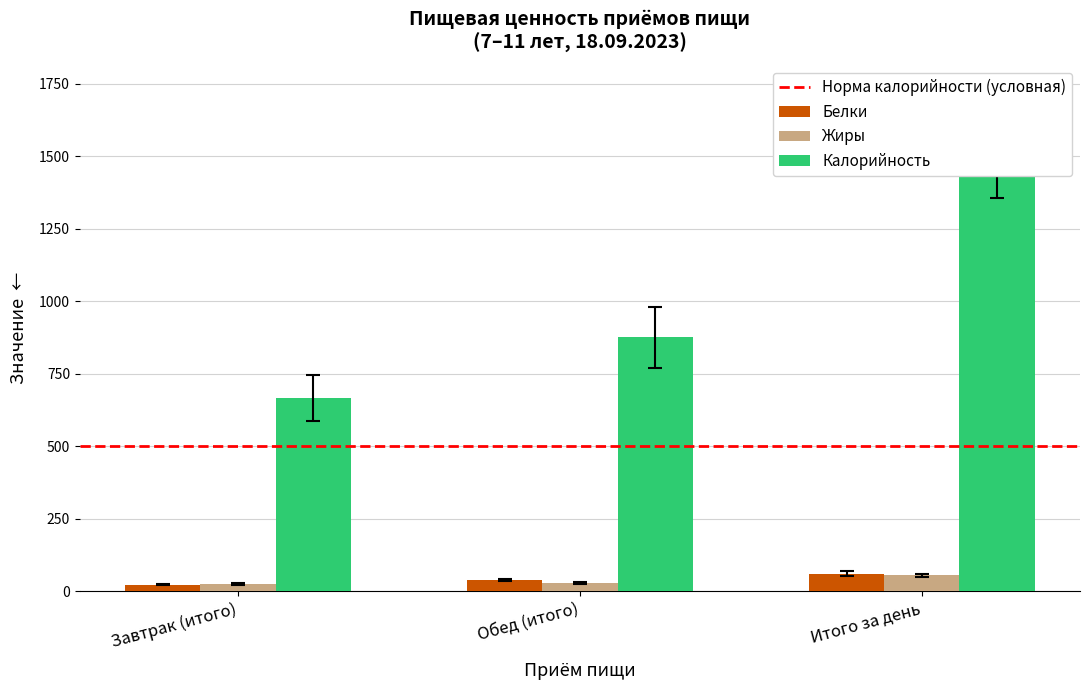

Rank the series by their maximum value, from lowest to highest.

Жиры, Белки, Калорийность